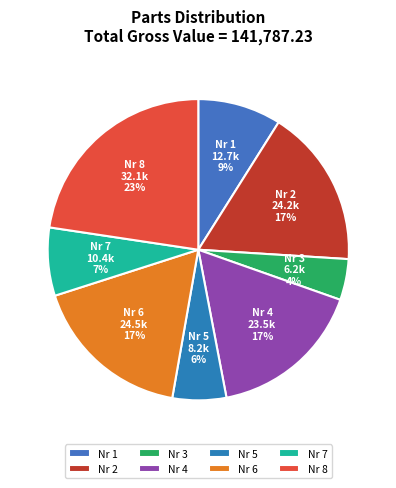

Is it true that Nr 2 is 29% of the pie?

False